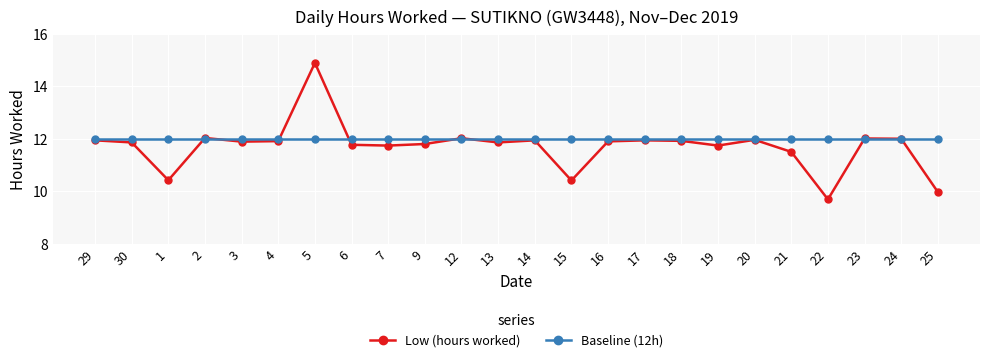

What is the label of the 4th point from the right?

22